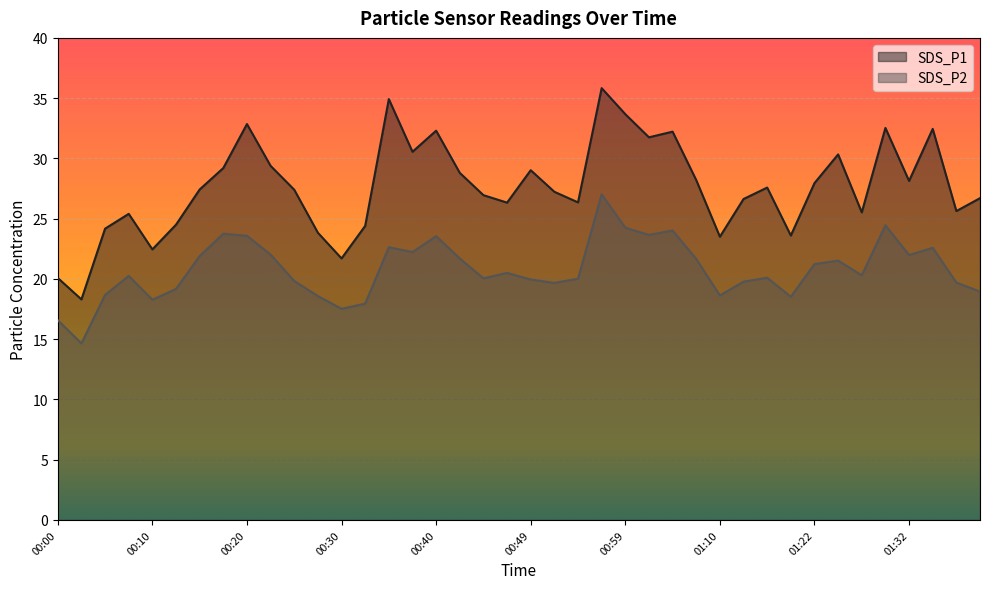

How many data points does each series have?

40